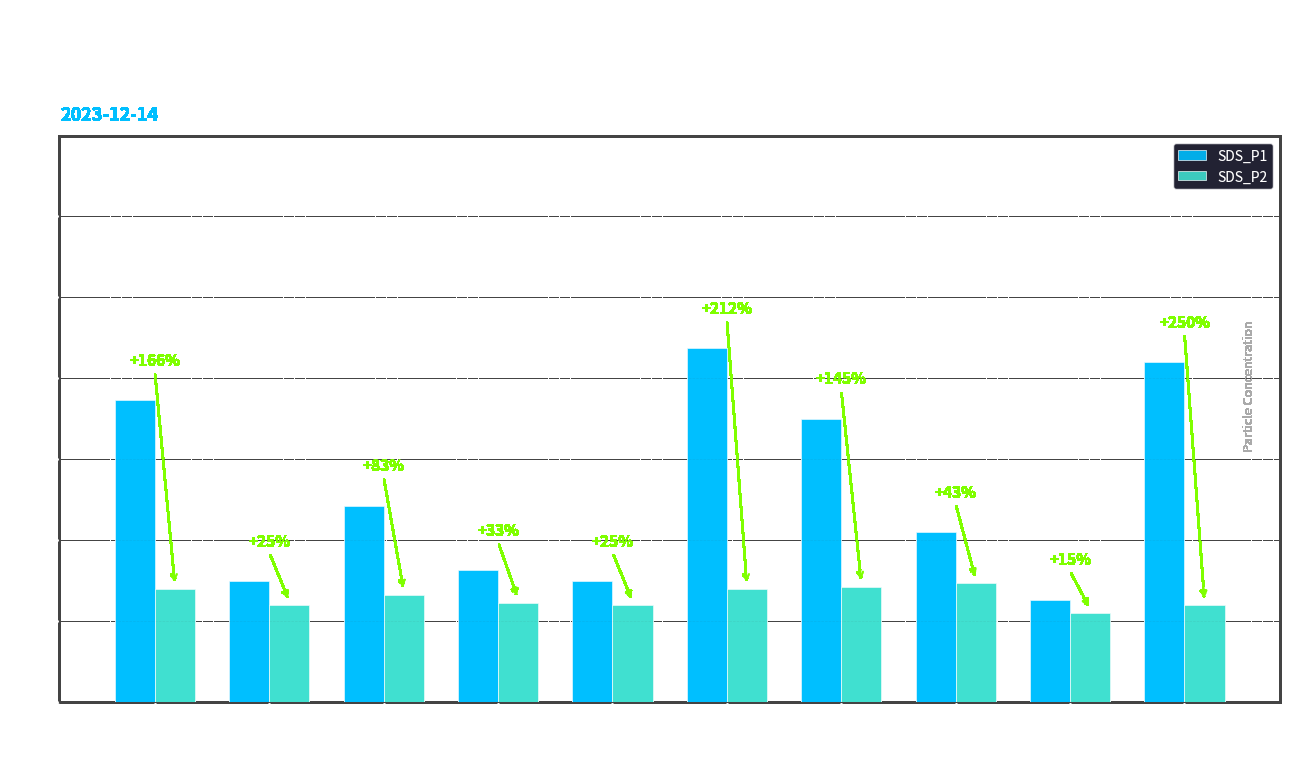

Which label corresponds to the largest value in the chart?

00:14